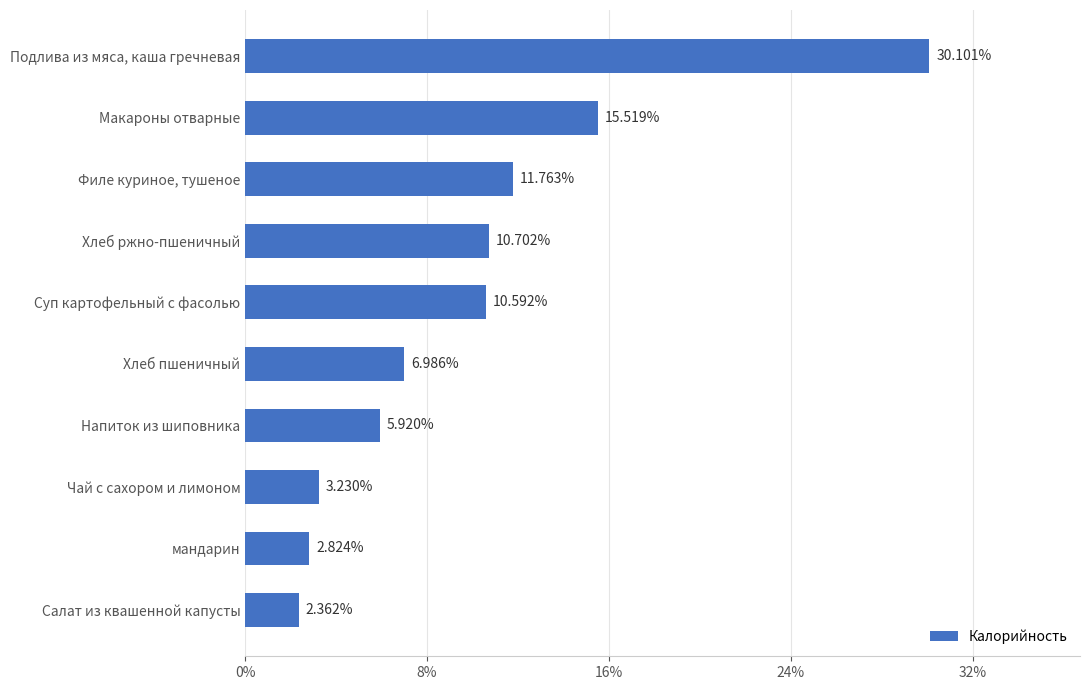

List the labels in order of value, smallest first.

Салат из квашенной капусты, мандарин, Чай с сахором и лимоном, Напиток из шиповника, Хлеб пшеничный, Суп картофельный с фасолью, Хлеб ржно-пшеничный, Филе куриное, тушеное, Макароны отварные, Подлива из мяса, каша гречневая